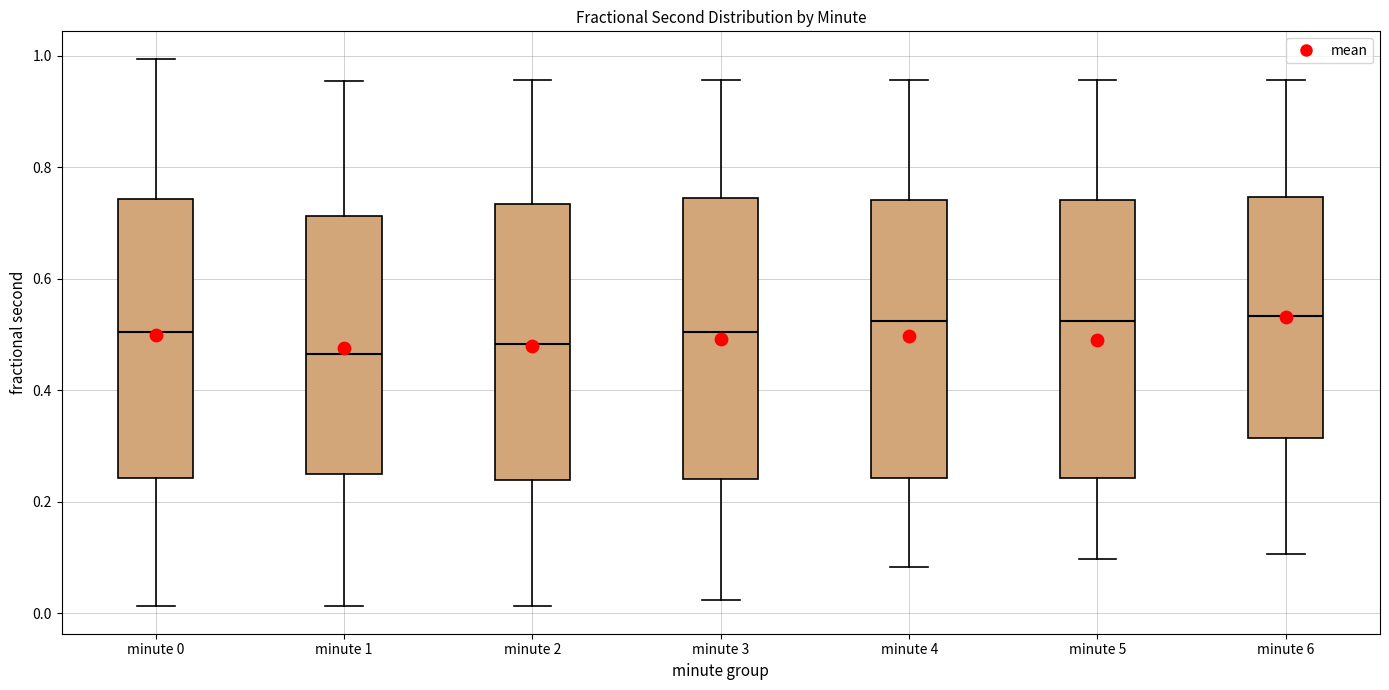

Reading left to right, read every box against the y-axis: the position of its median line, the range the box covers, and the ends of its whiskers. The values are not printed on the chart, so give them approximately, as read against the axis.

minute 0: median 0.50, box 0.24 to 0.74, whiskers 0.02 to 1.00
minute 1: median 0.46, box 0.26 to 0.72, whiskers 0.02 to 0.96
minute 2: median 0.48, box 0.24 to 0.74, whiskers 0.02 to 0.96
minute 3: median 0.50, box 0.24 to 0.74, whiskers 0.02 to 0.96
minute 4: median 0.52, box 0.24 to 0.74, whiskers 0.08 to 0.96
minute 5: median 0.52, box 0.24 to 0.74, whiskers 0.10 to 0.96
minute 6: median 0.54, box 0.32 to 0.74, whiskers 0.10 to 0.96